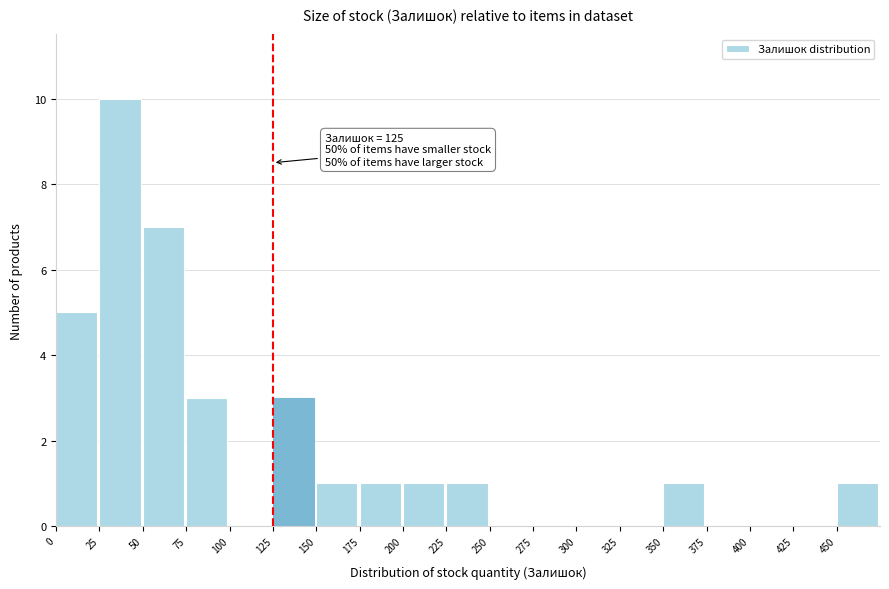

Over which range of the x-axis is the bar tallest?

25 to 50